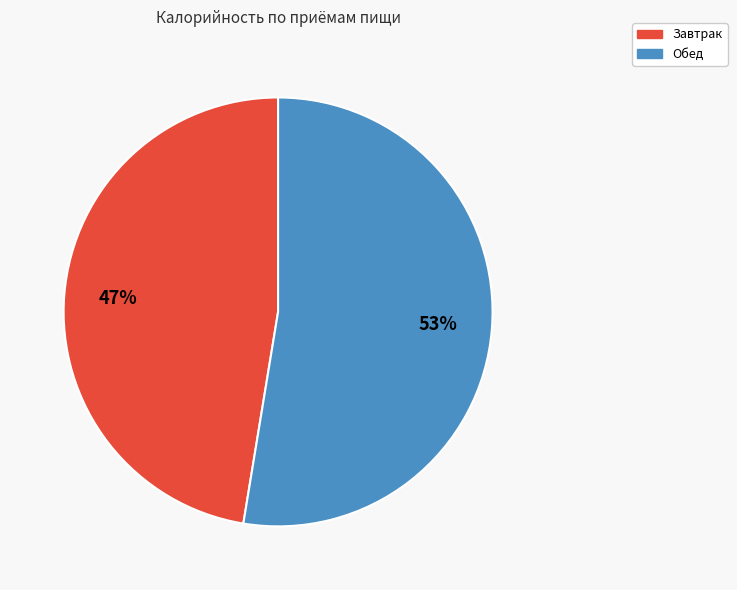

Which category has the smallest portion of the pie?

Завтрак